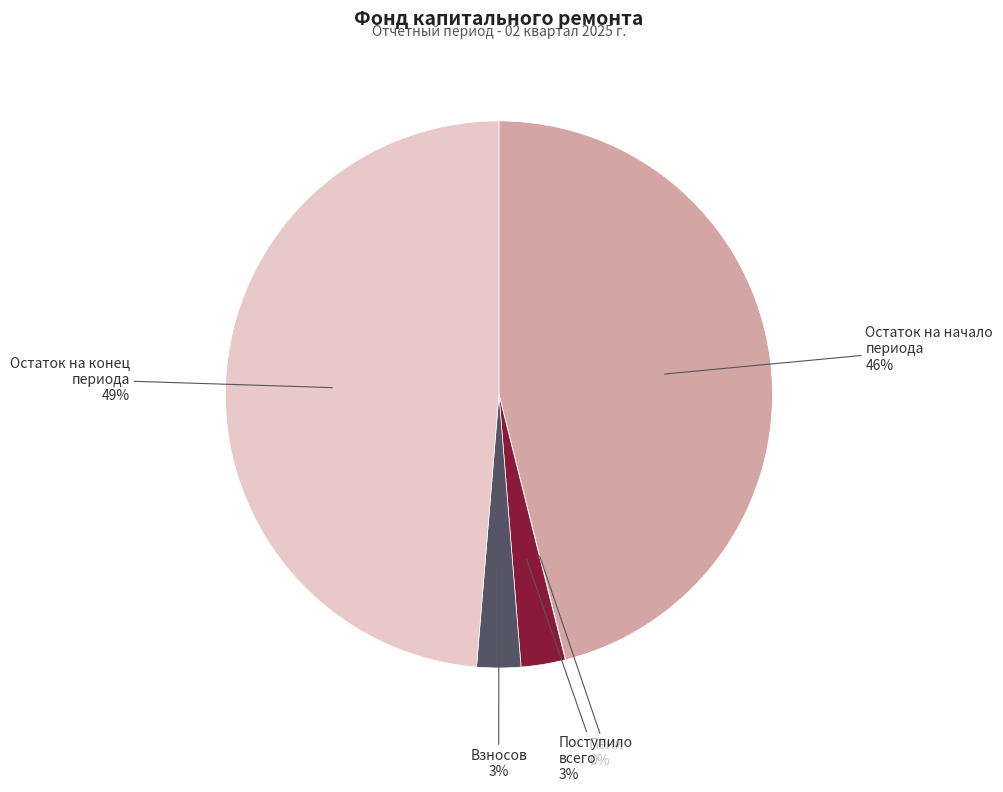

Is there any slice that represents more than half of the pie?

No